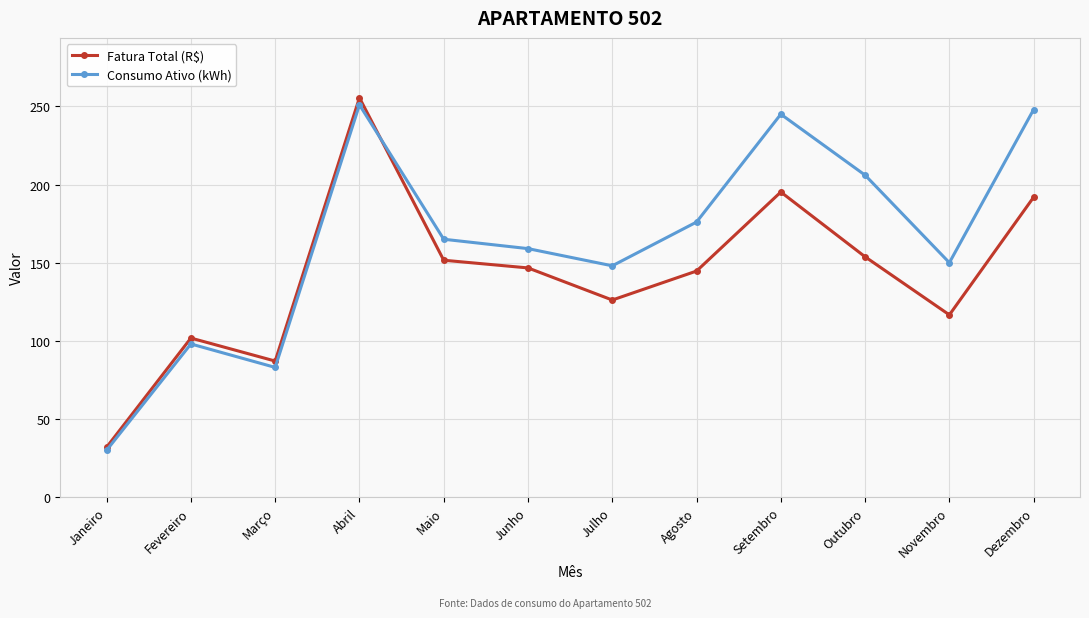

What is the minimum value shown in the chart?

30.0